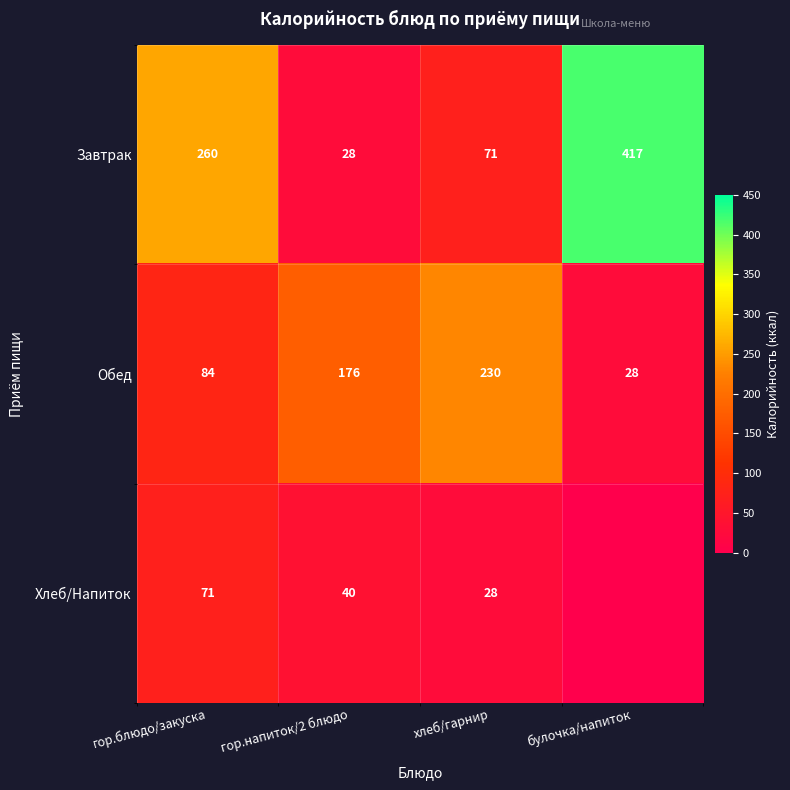

At which label does Завтрак reach its peak?

булочка/напиток